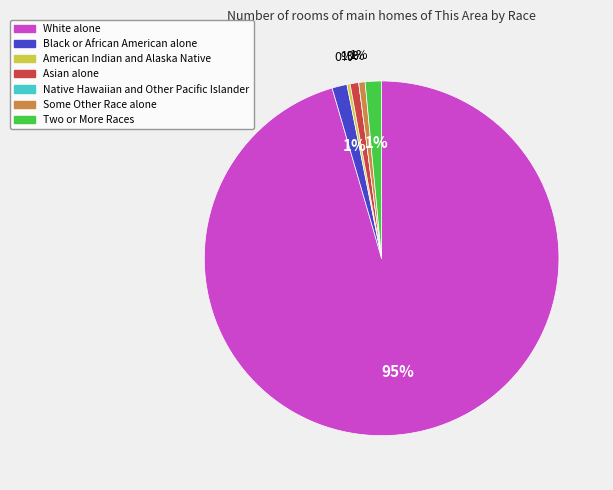

To the nearest percent, what percentage of the pie is Some Other Race alone?

1%